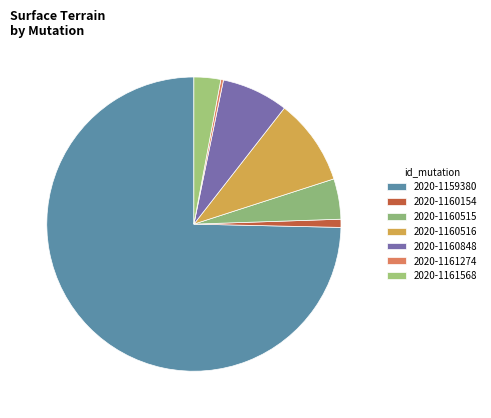

How many slices are in this pie chart?

7